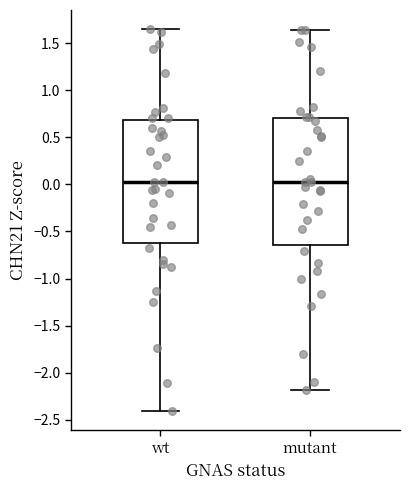

Where is the lower edge of the box for mutant on the y-axis? The values are not printed on the chart, so give them approximately, as read against the axis.

-0.65